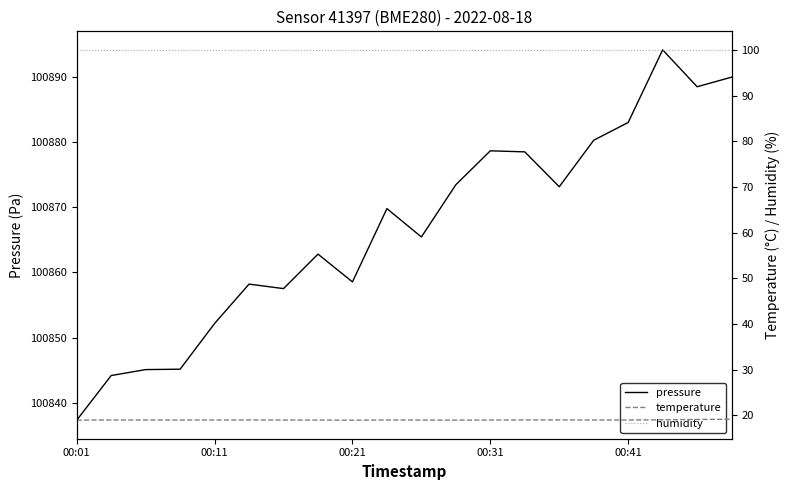

What is the maximum value for pressure?

100894.1